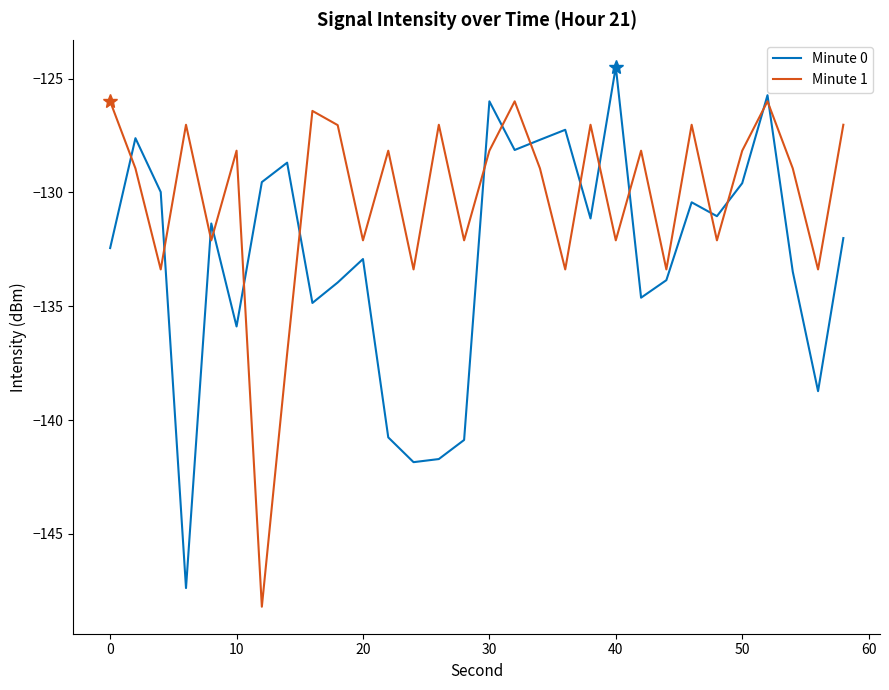

Which series has the widest spread of values?

Minute 0